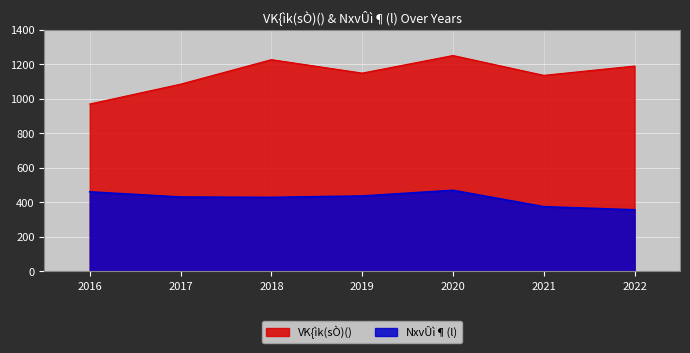

What is the total value across all series at 2017?

1514